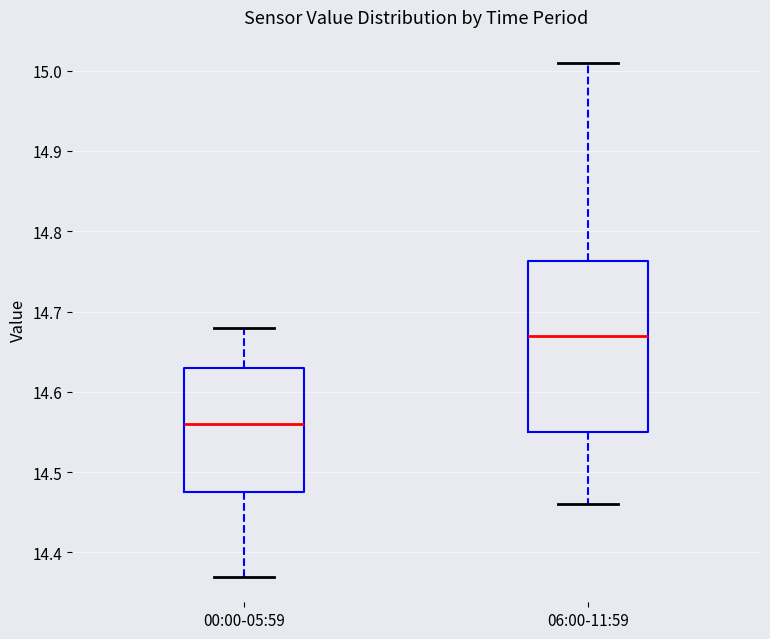

Where is the lower edge of the box for 06:00-11:59 on the y-axis? The values are not printed on the chart, so give them approximately, as read against the axis.

14.55